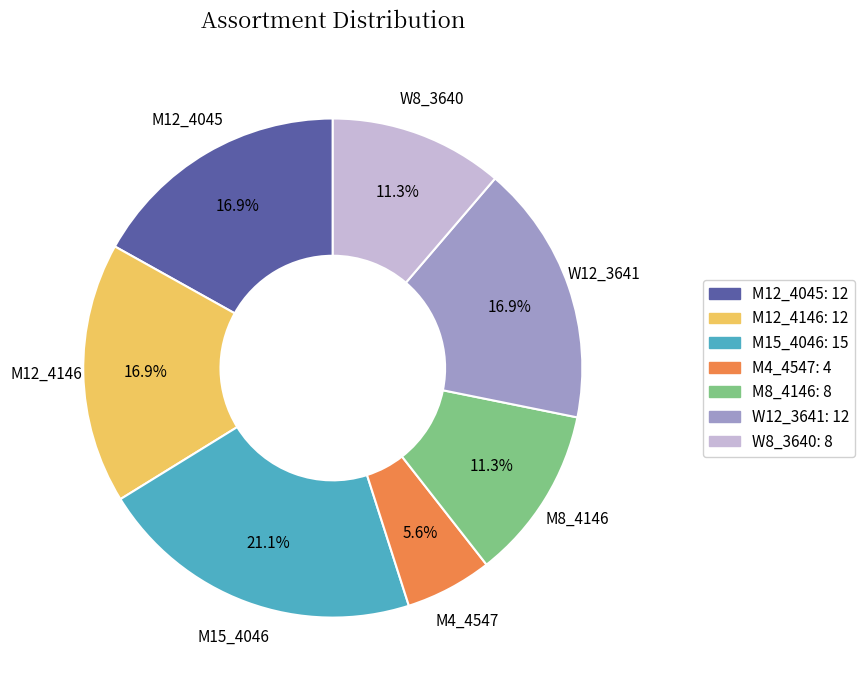

Count the number of slices in the pie.

7